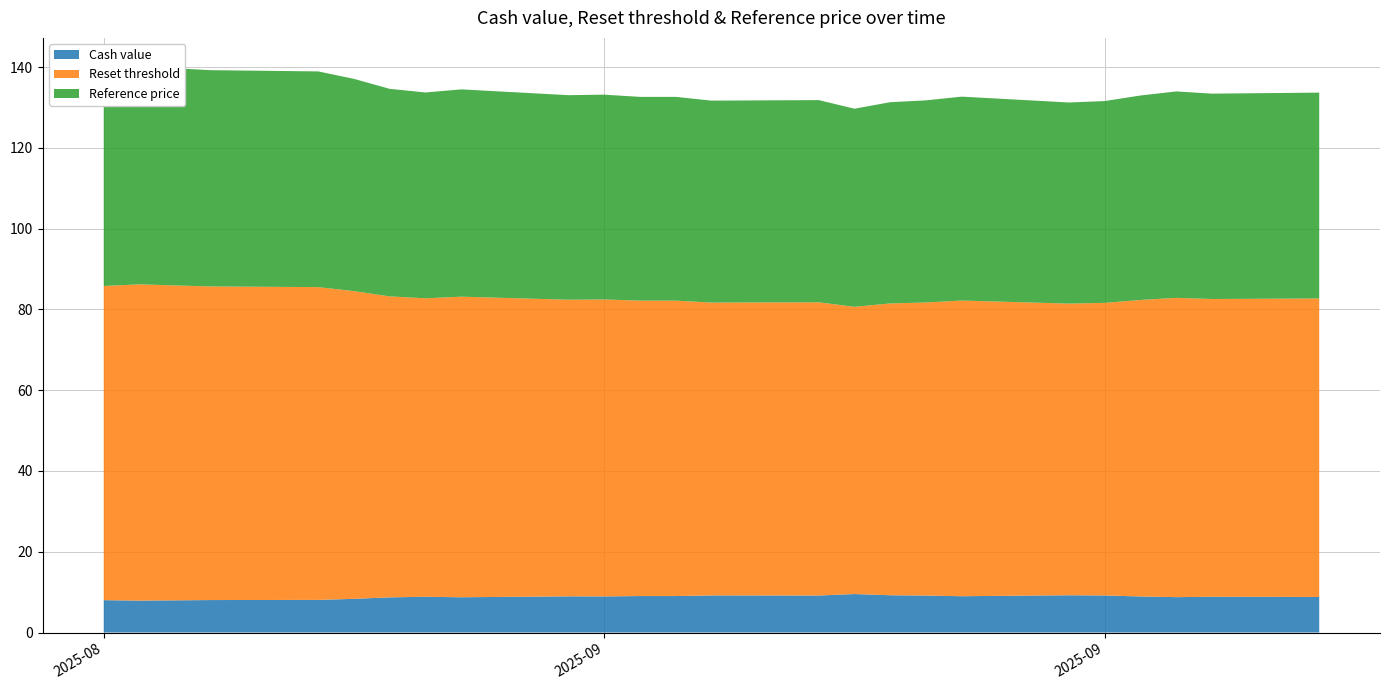

Reading right to left, what are all the values shown in this chart?

Cash value: 8.8	8.8	8.8	8.9	9.2	9.2	9.0	9.2	9.2	9.5	9.2	9.2	9.0	9.0	8.9	9.0	8.7	8.8	8.7	8.3	8.1	8.0	8.0	7.9	8.0
Reset threshold: 73.9	73.7	74.1	73.4	72.4	72.2	73.2	72.6	72.2	71.1	72.6	72.5	73.1	73.1	73.5	73.4	74.4	73.9	74.5	76.2	77.4	77.6	78.0	78.3	77.8
Reference price: 51.0	50.8	51.1	50.6	50.0	49.8	50.5	50.0	49.8	49.0	50.1	50.0	50.4	50.4	50.7	50.6	51.3	51.0	51.4	52.5	53.4	53.5	53.8	54.0	53.6